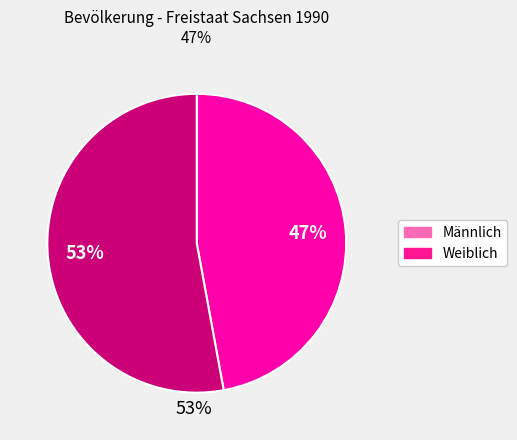

Is it true that Weiblich is 53% of the pie?

True